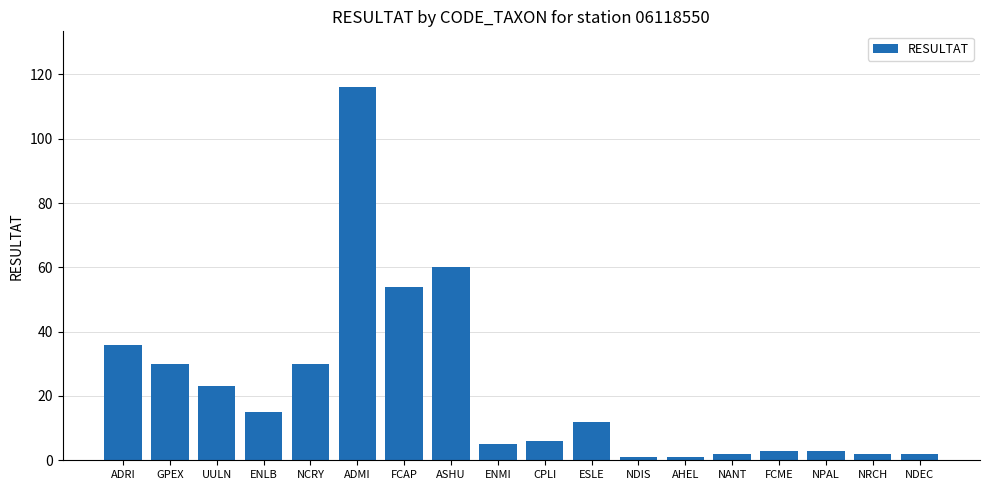

What is the label of the 8th bar from the right?

ESLE